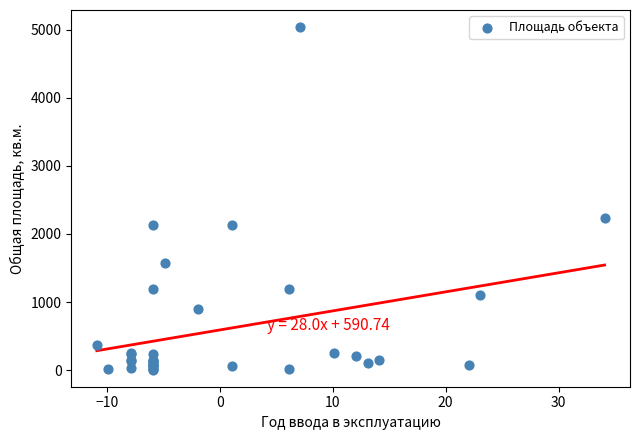

What Y value in the scatter plot is closest to 2522?

2232.4